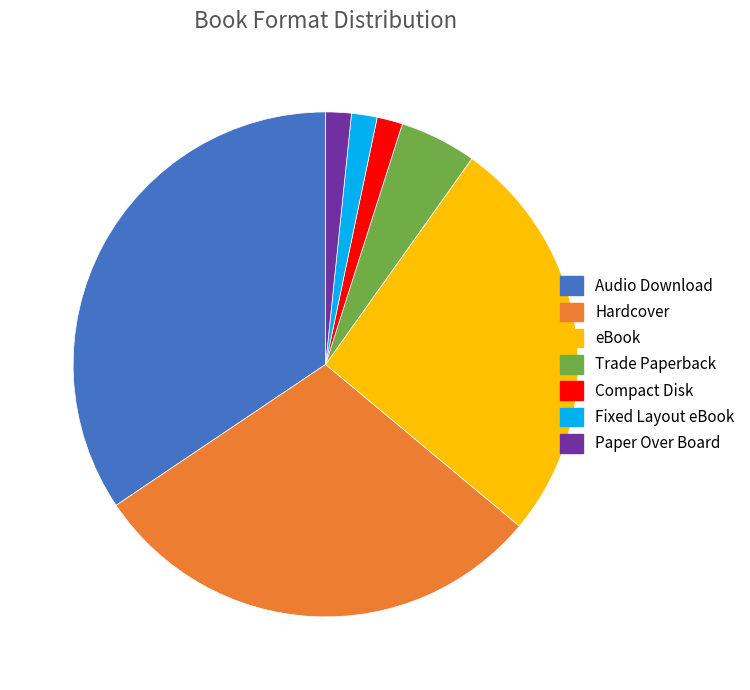

Is the sum of Paper Over Board and Trade Paperback greater than half?

No